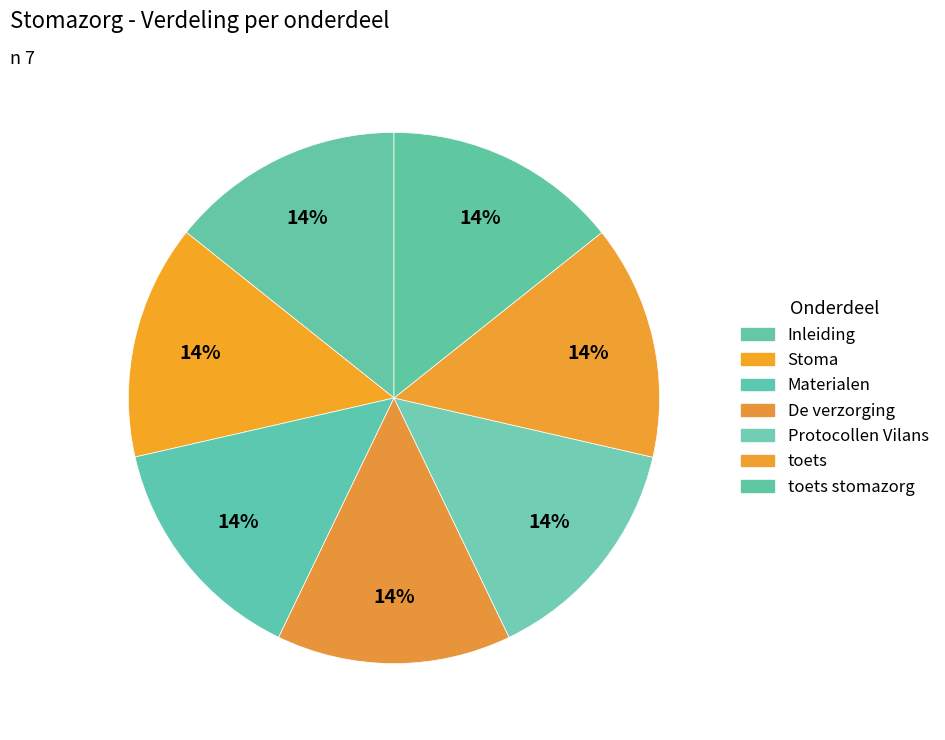

How many slices are in this pie chart?

7